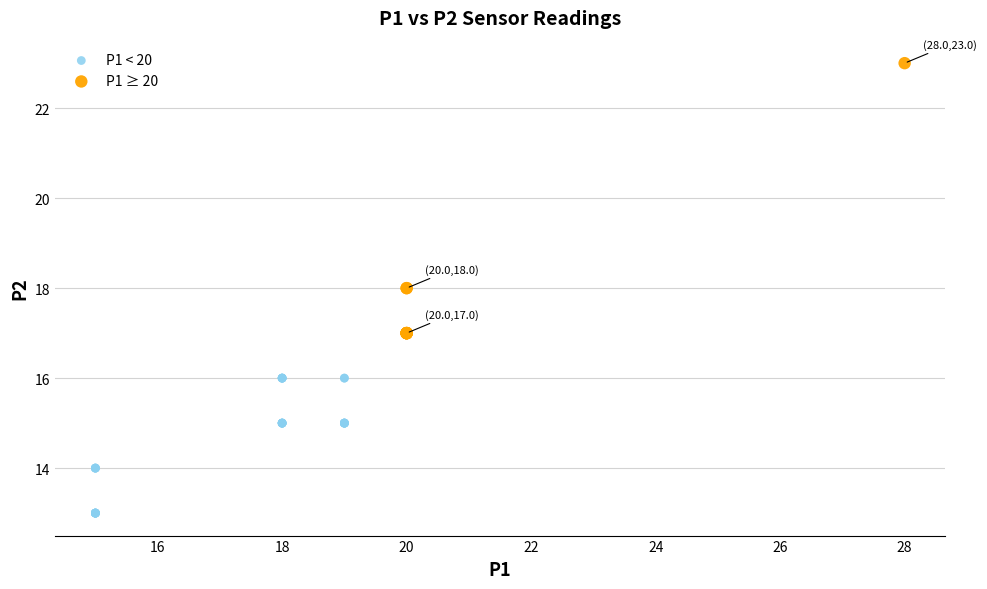

Which series has the widest spread of Y values?

P1 ≥ 20